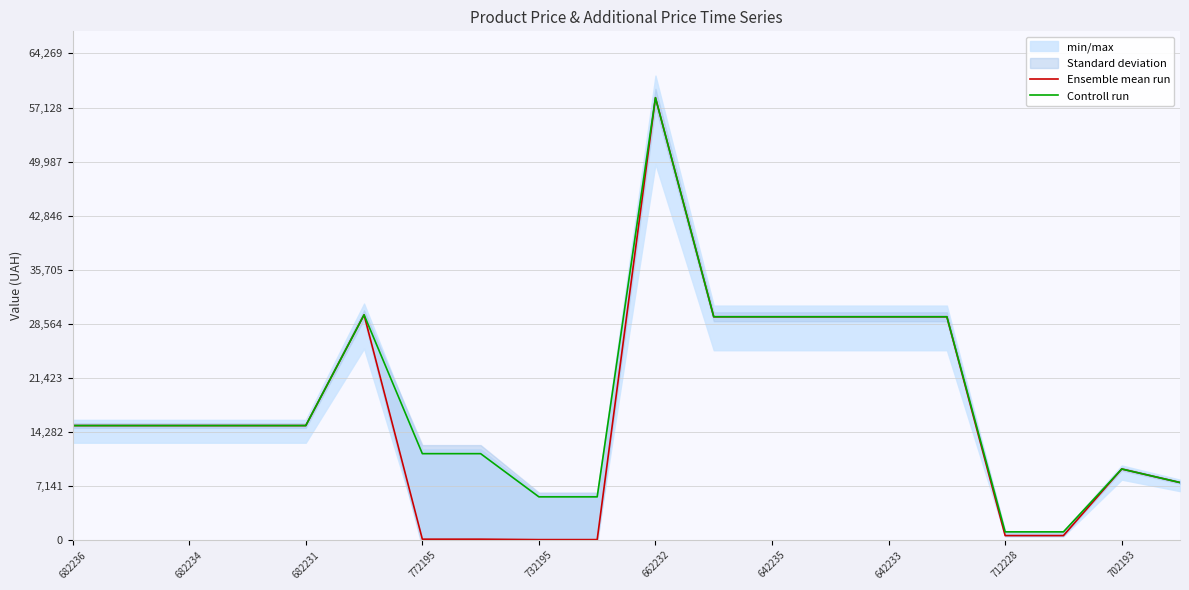

Is it true that Controll run equals 1081.7 at 17?

True